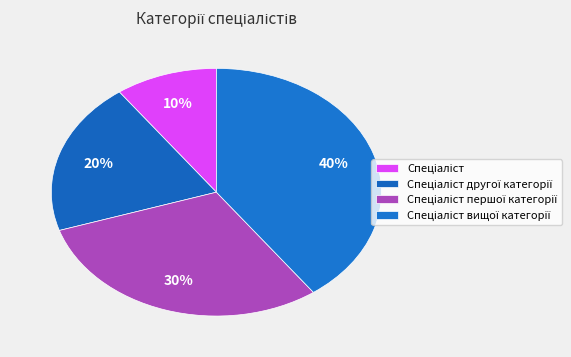

To the nearest percent, what is the combined percentage of Спеціаліст першої категорії and Спеціаліст другої категорії?

50%